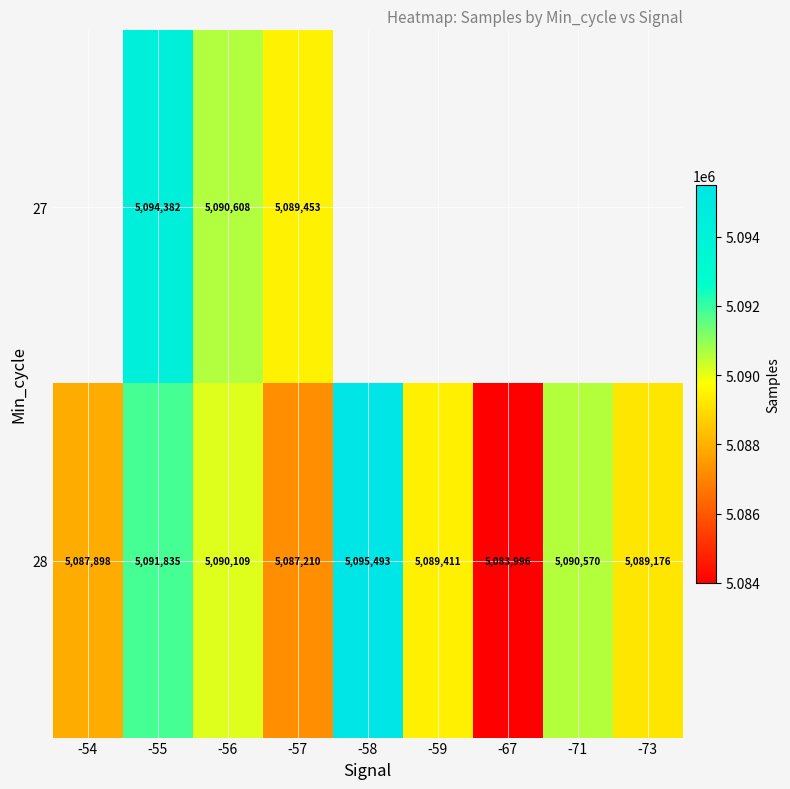

True or false: 28 has a value of 2389457.8 at -71.

False